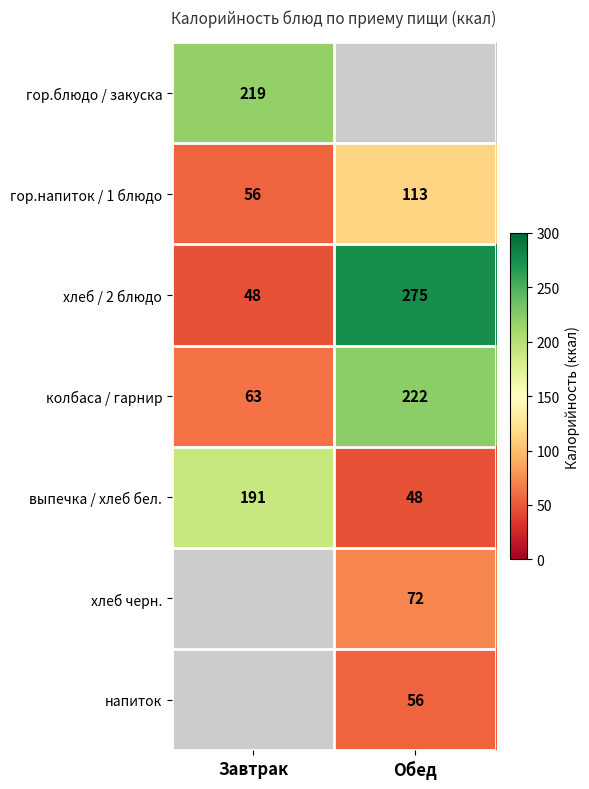

What is the sum of all гор.напиток / 1 блюдо values?

169